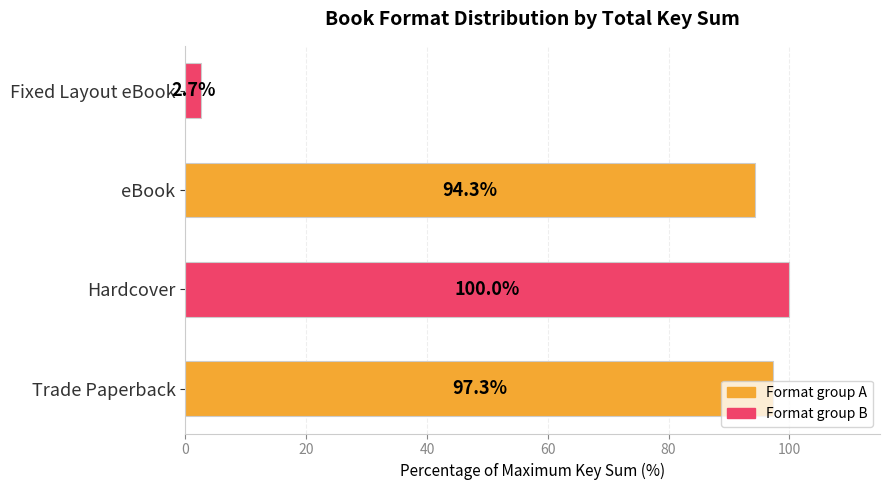

Rank the categories by value from highest to lowest.

Hardcover, Trade Paperback, eBook, Fixed Layout eBook